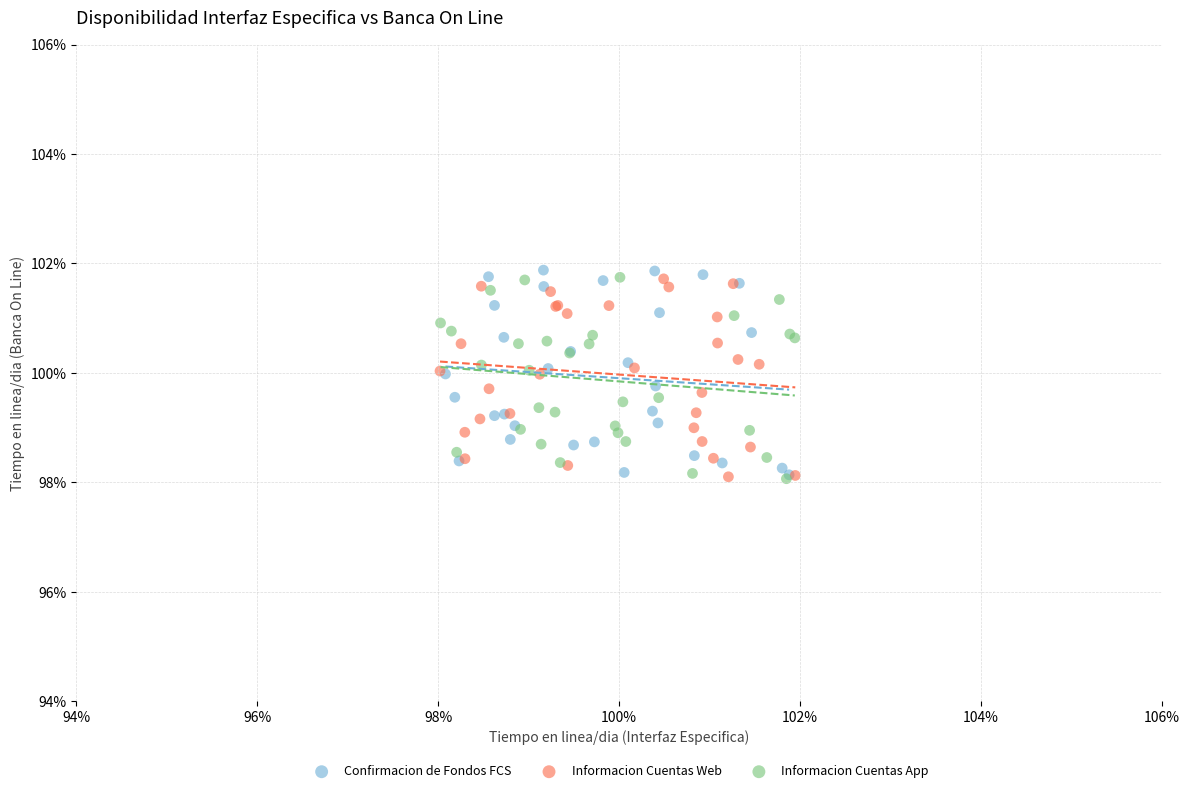

What are all the series names shown in the legend?

Confirmacion de Fondos FCS, Informacion Cuentas Web, Informacion Cuentas App